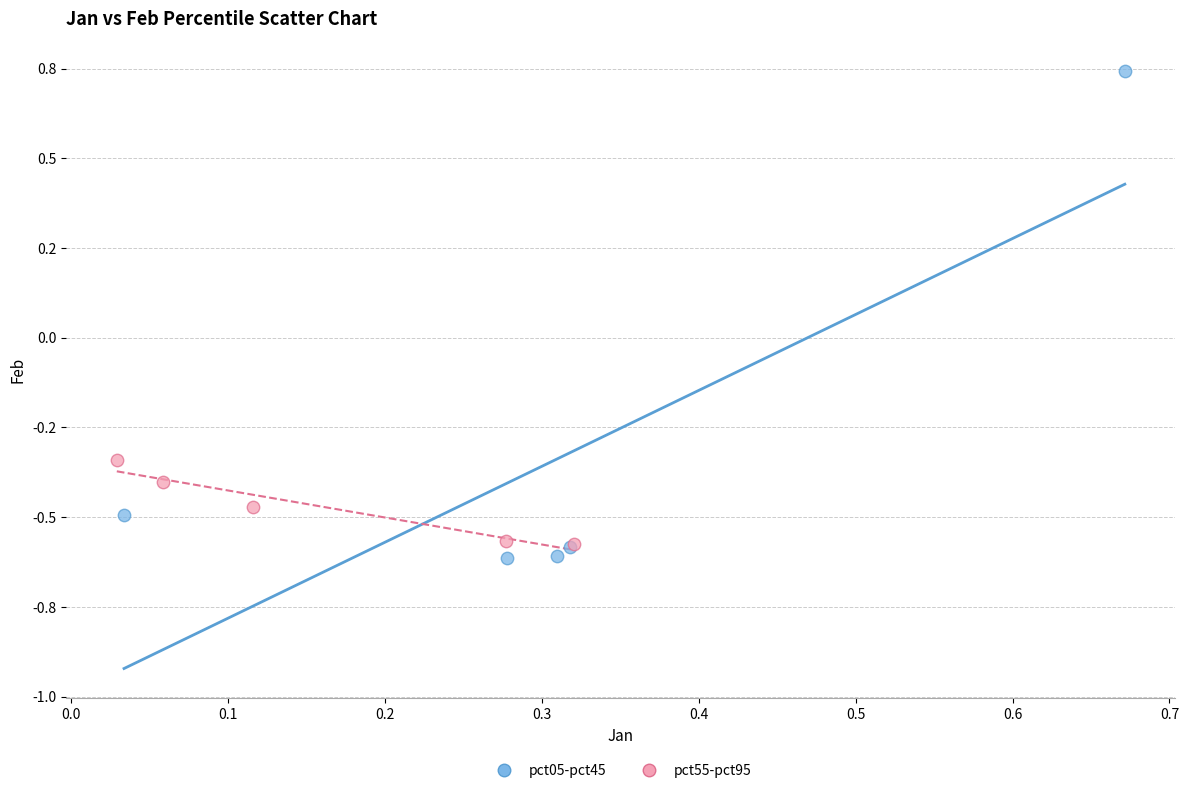

Which series has the widest spread of Y values?

pct05-pct45